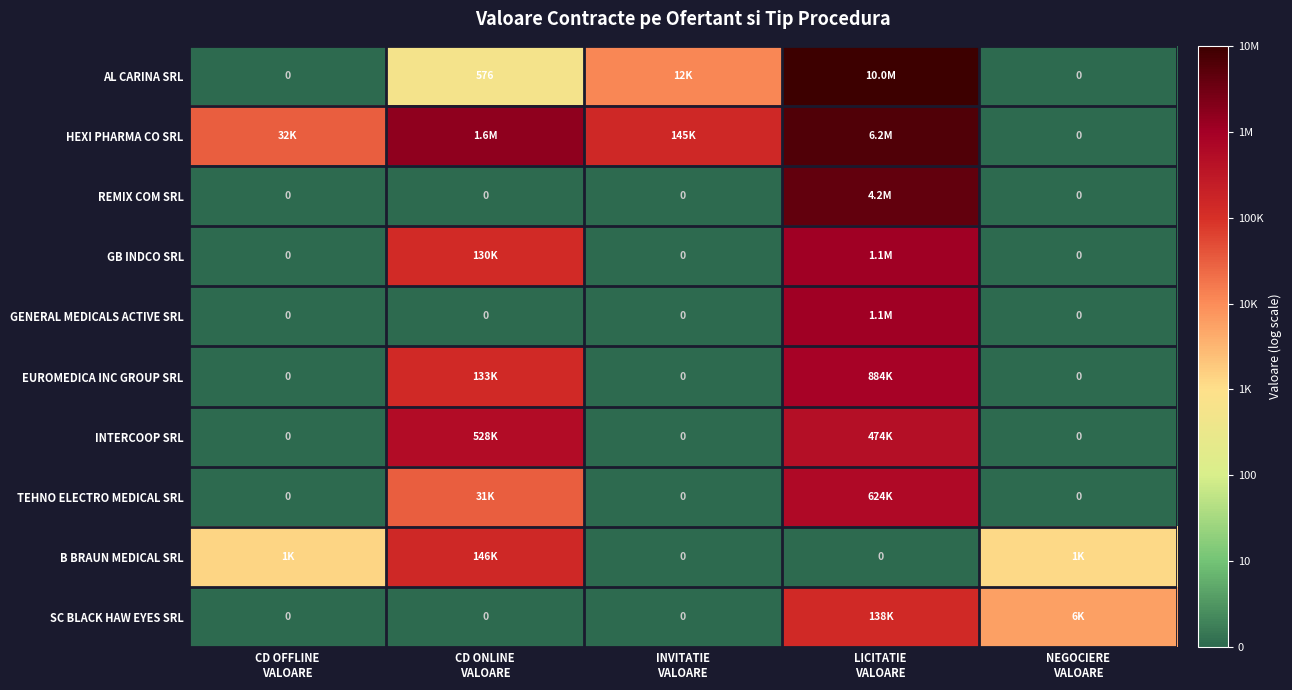

List the series in order of their peak value, highest first.

AL CARINA SRL, HEXI PHARMA CO SRL, REMIX COM SRL, GB INDCO SRL, GENERAL MEDICALS ACTIVE SRL, EUROMEDICA INC GROUP SRL, TEHNO ELECTRO MEDICAL SRL, INTERCOOP SRL, B BRAUN MEDICAL SRL, SC BLACK HAW EYES SRL